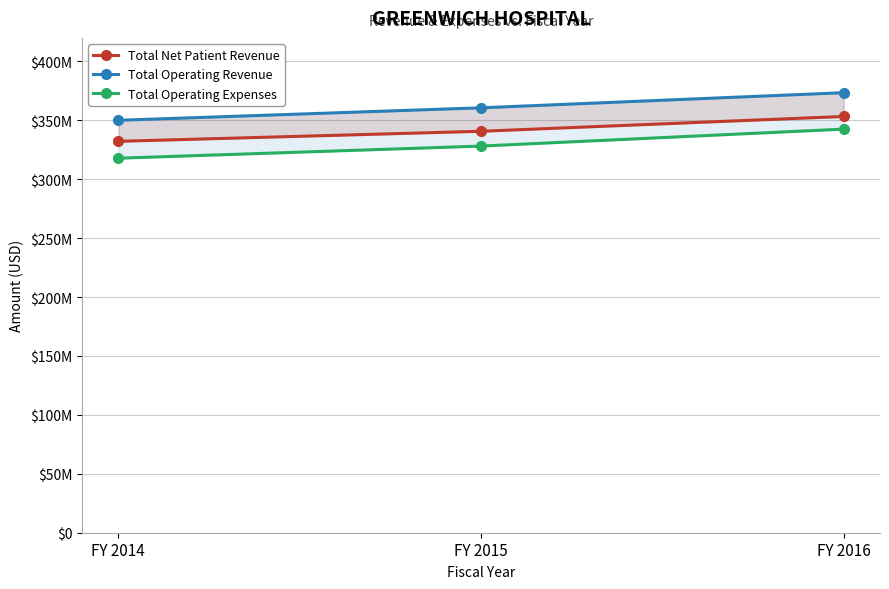

What is the value of the Total Operating Revenue point at the 3rd from the left?

373491830